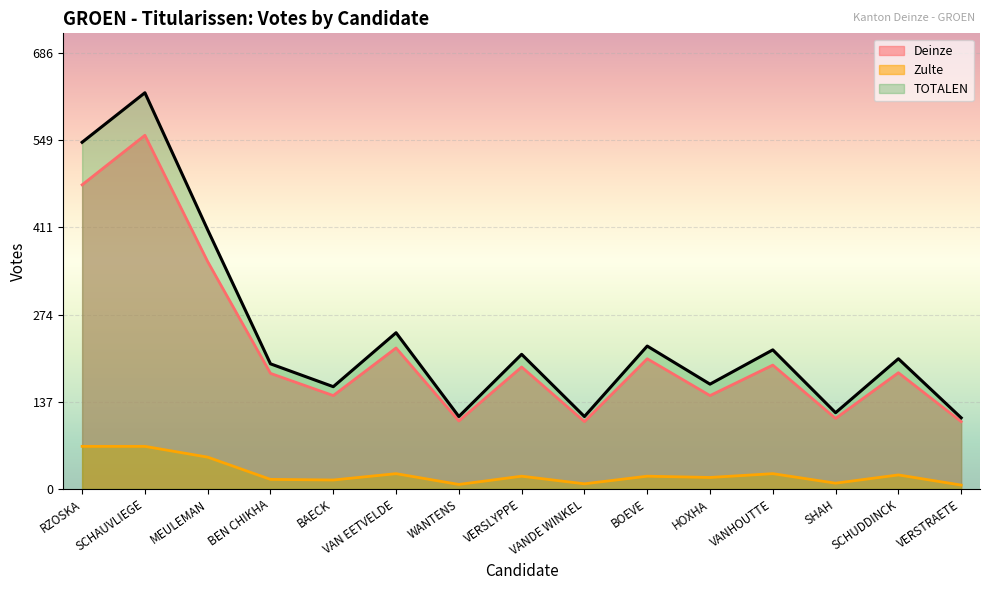

What is the difference between the maximum and minimum values in the TOTALEN series?

512